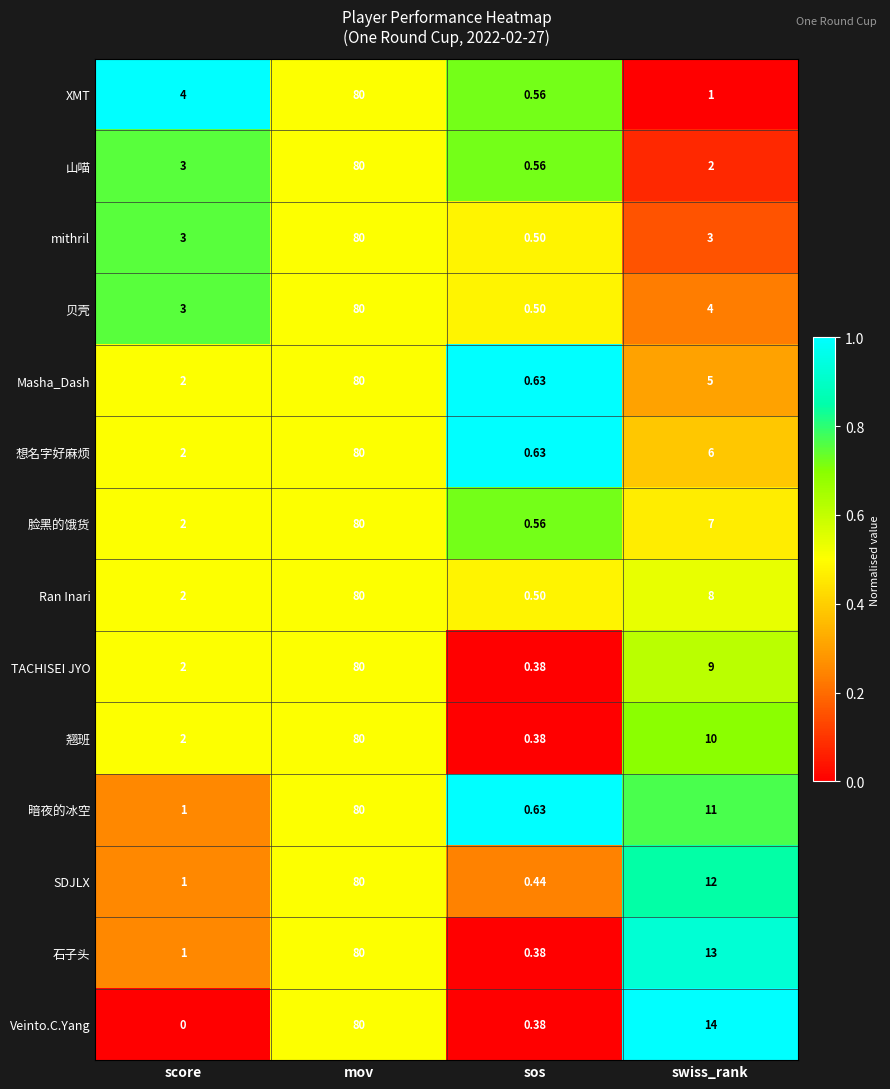

Which label corresponds to the largest value in the chart?

mov